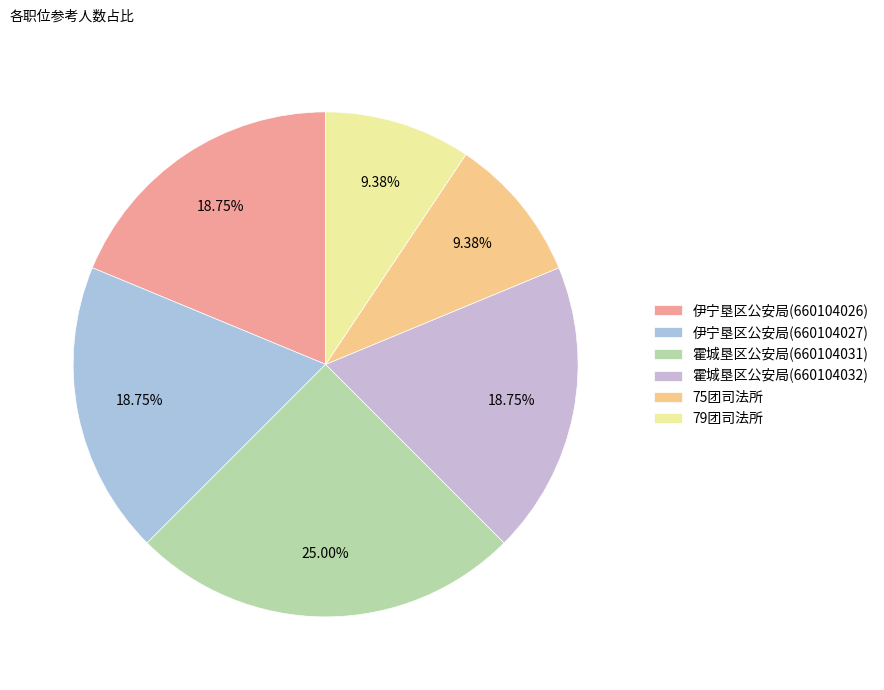

Rank the categories by value from lowest to highest.

75团司法所, 79团司法所, 伊宁垦区公安局(660104026), 伊宁垦区公安局(660104027), 霍城垦区公安局(660104032), 霍城垦区公安局(660104031)